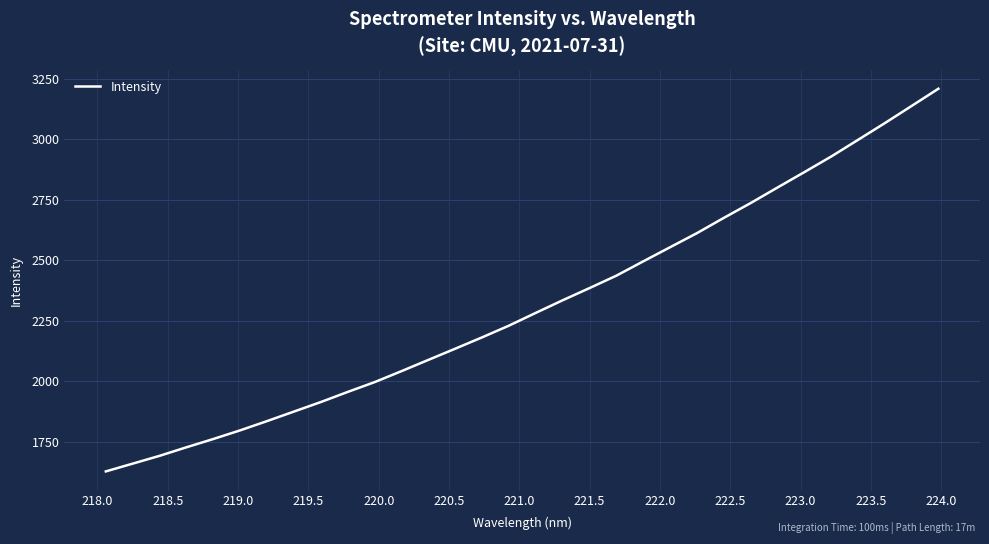

What is the difference between the second highest and minimum values?

1509.7